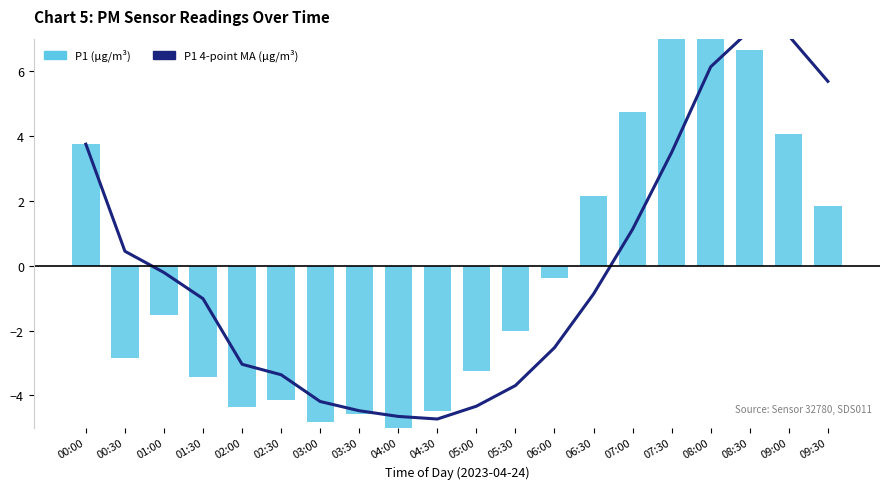

Count the number of data series in this chart.

2